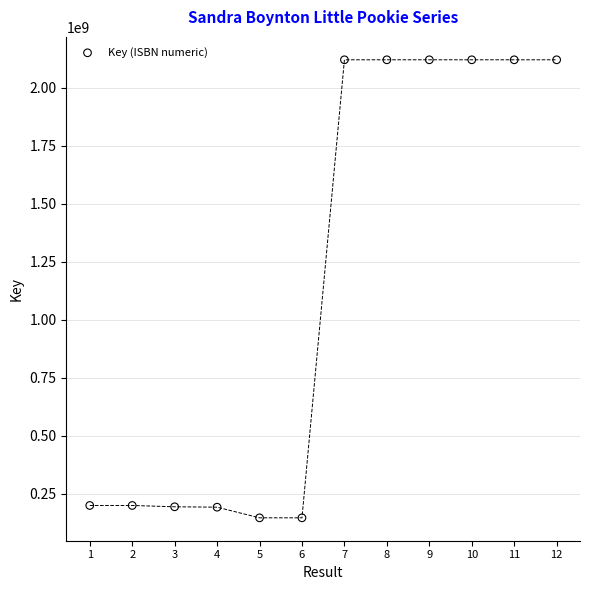

What is the range of X values (max minus min)?

11